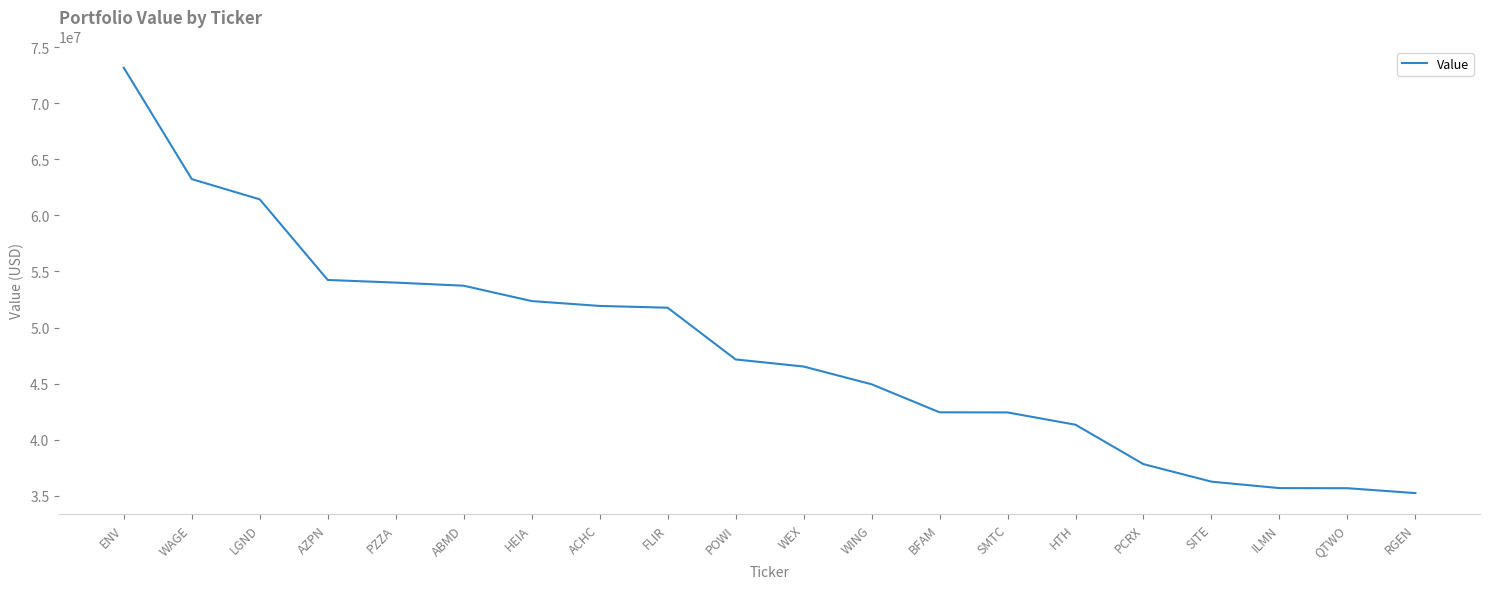

True or false: the data shows 63995171 at POWI.

False